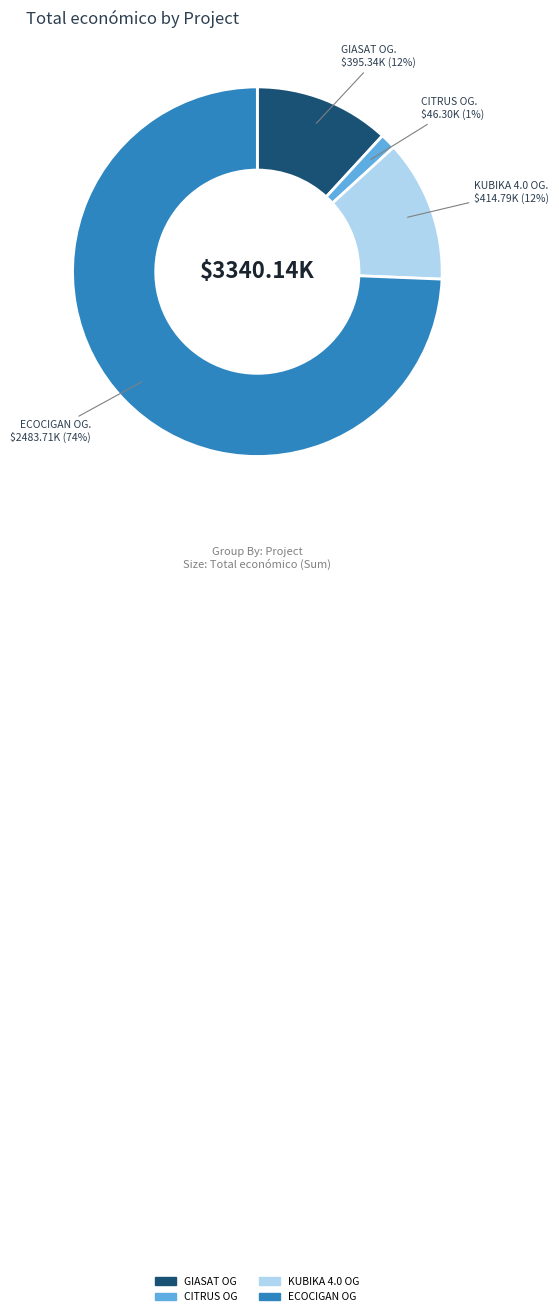

What is the majority slice?

ECOCIGAN OG